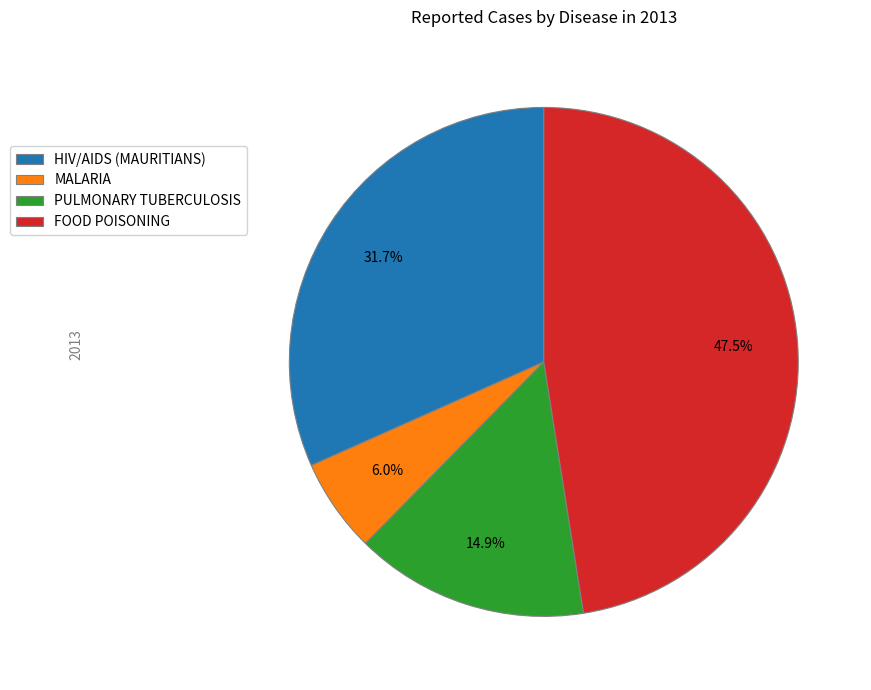

What percentage is the MALARIA slice, to the nearest percent?

6%